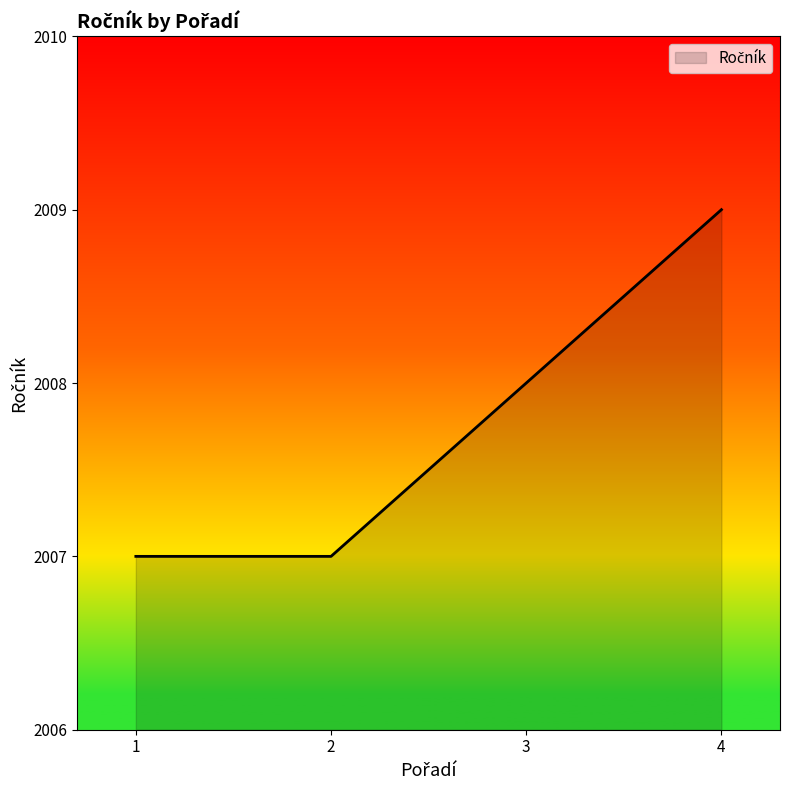

What is the smallest value displayed?

2007